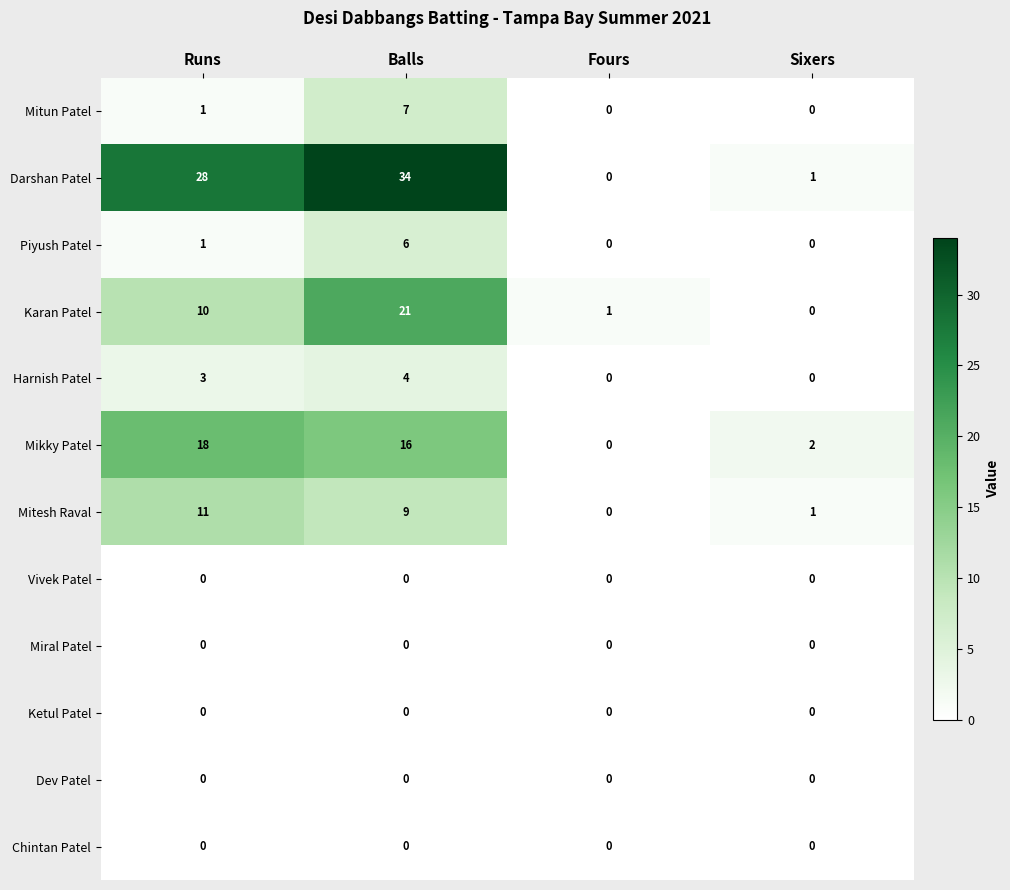

What is the greatest value displayed?

34